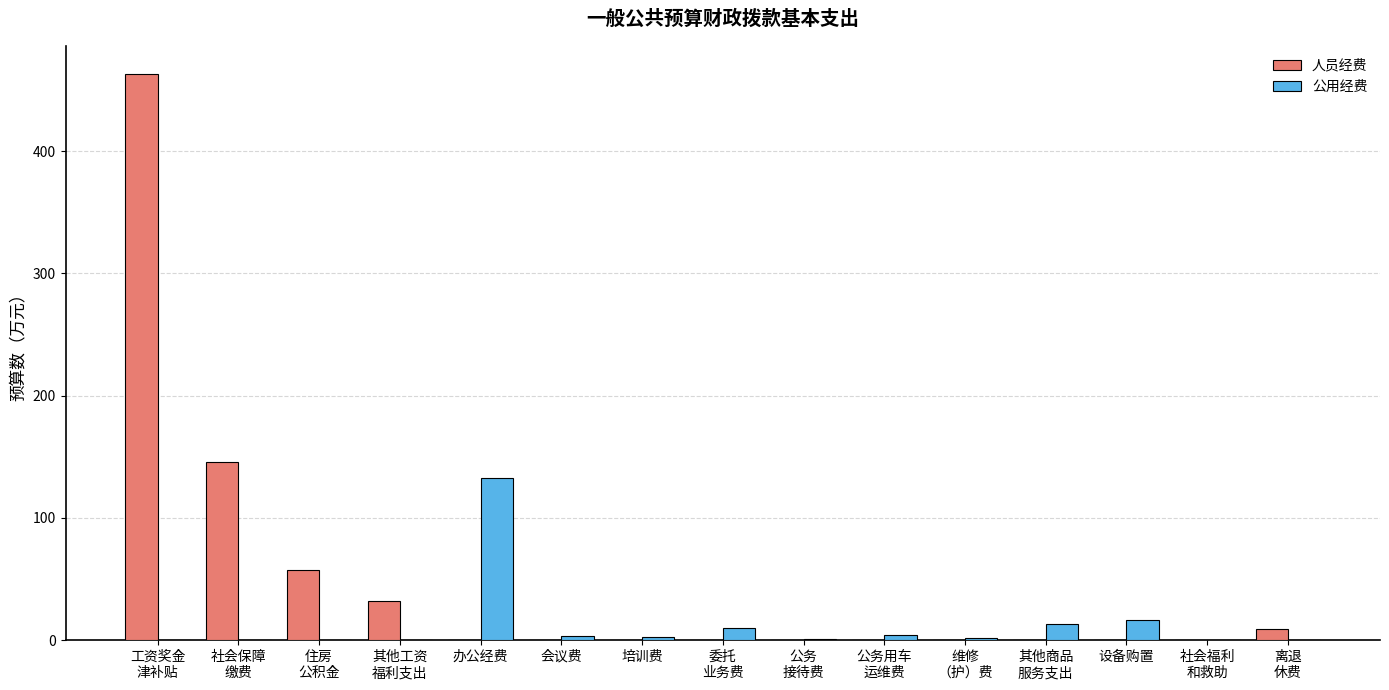

What is the maximum value for 公用经费?

133.0